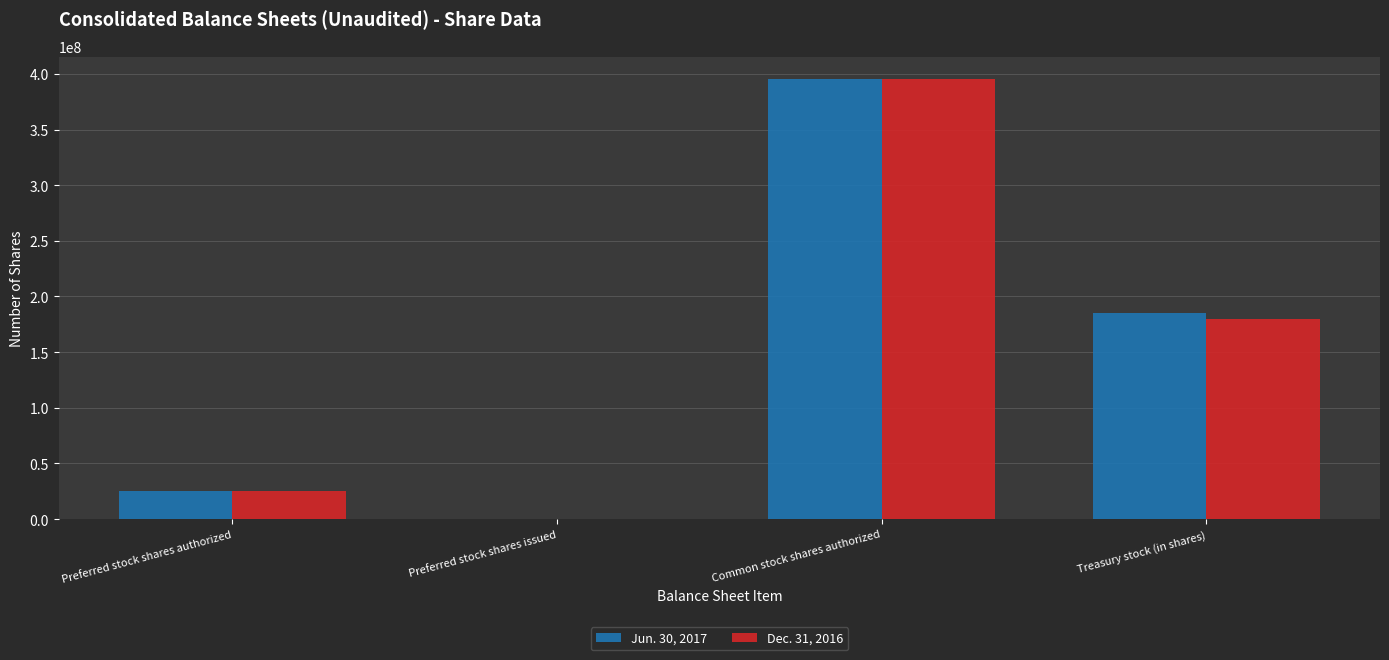

What is the difference between the Dec. 31, 2016 values at Preferred stock shares authorized and Treasury stock (in shares)?

155200000